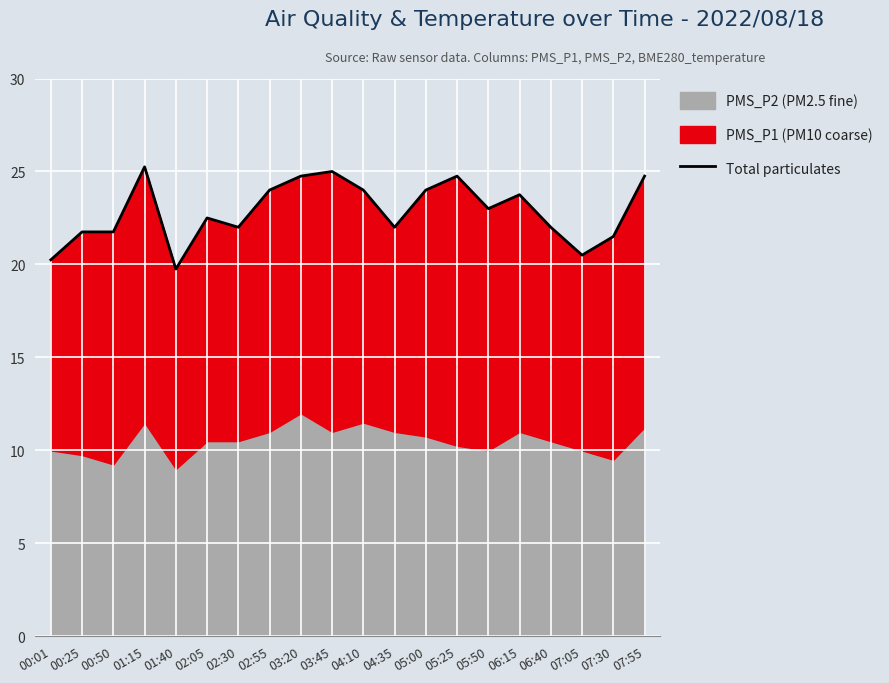

What is the average value?

22.9